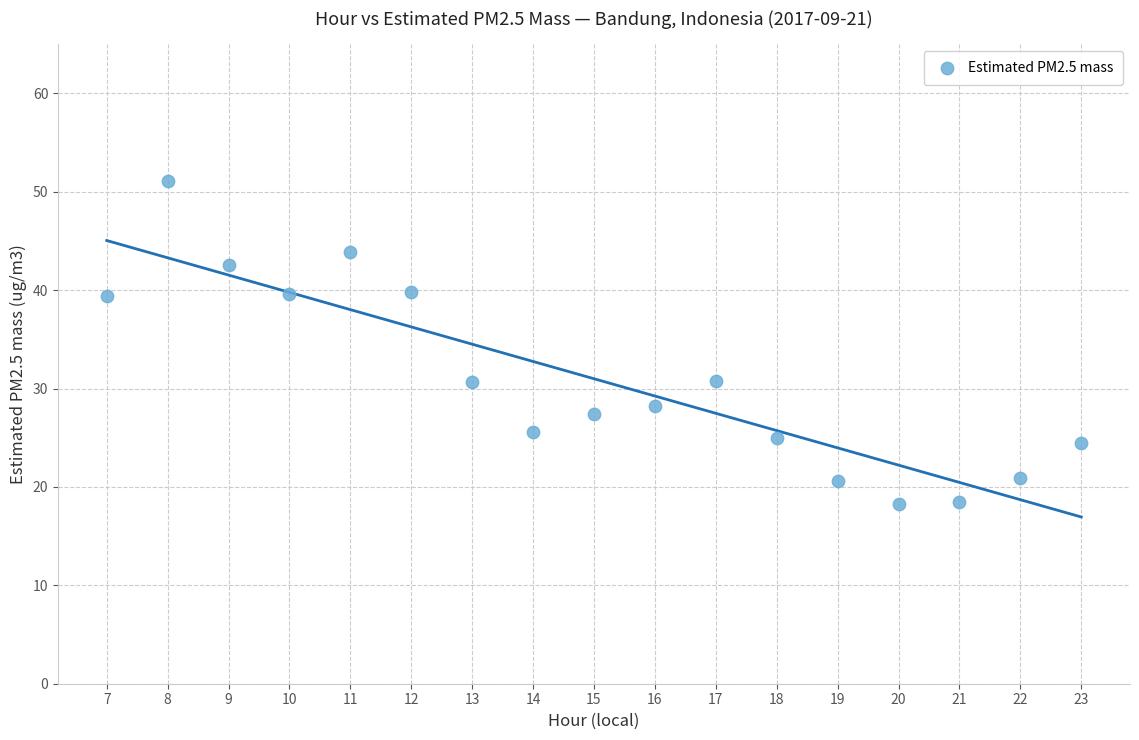

What is the range of X values (max minus min)?

16.0